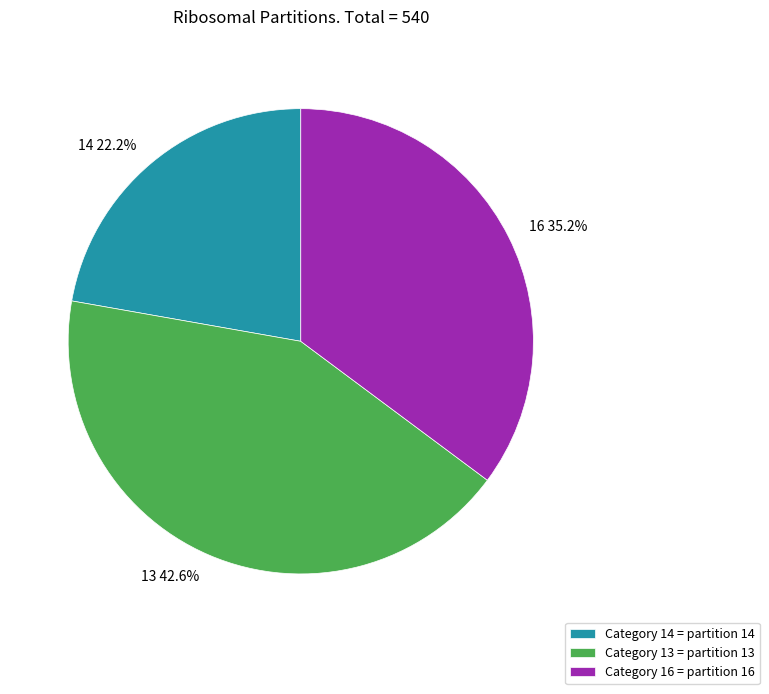

Rank the categories by value from highest to lowest.

Category 13 = partition 13, Category 16 = partition 16, Category 14 = partition 14